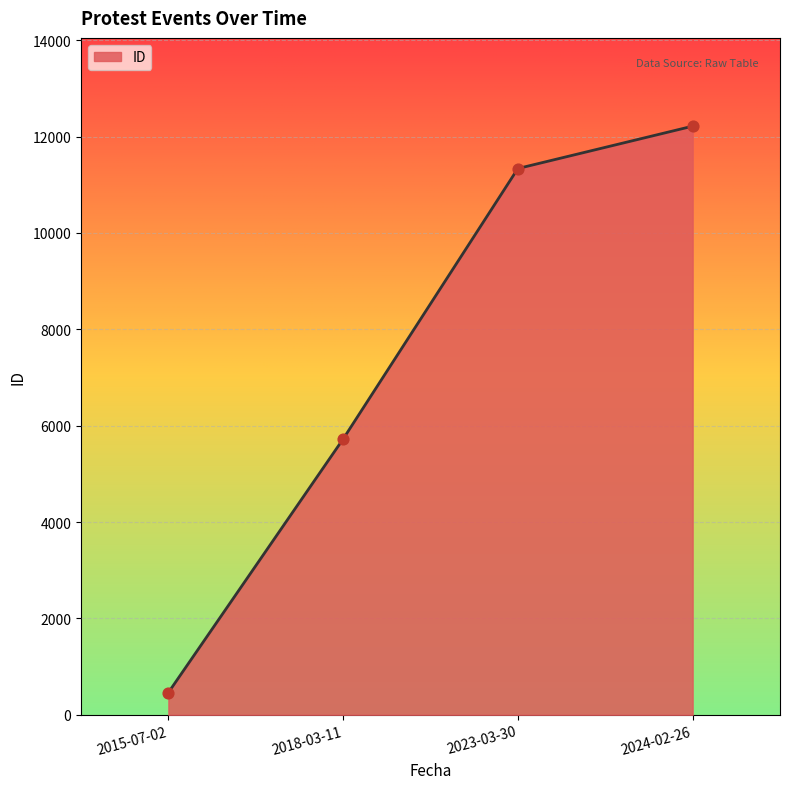

Approximately how many times larger is the value at 2015-07-02 compared to 2018-03-11?

0.1